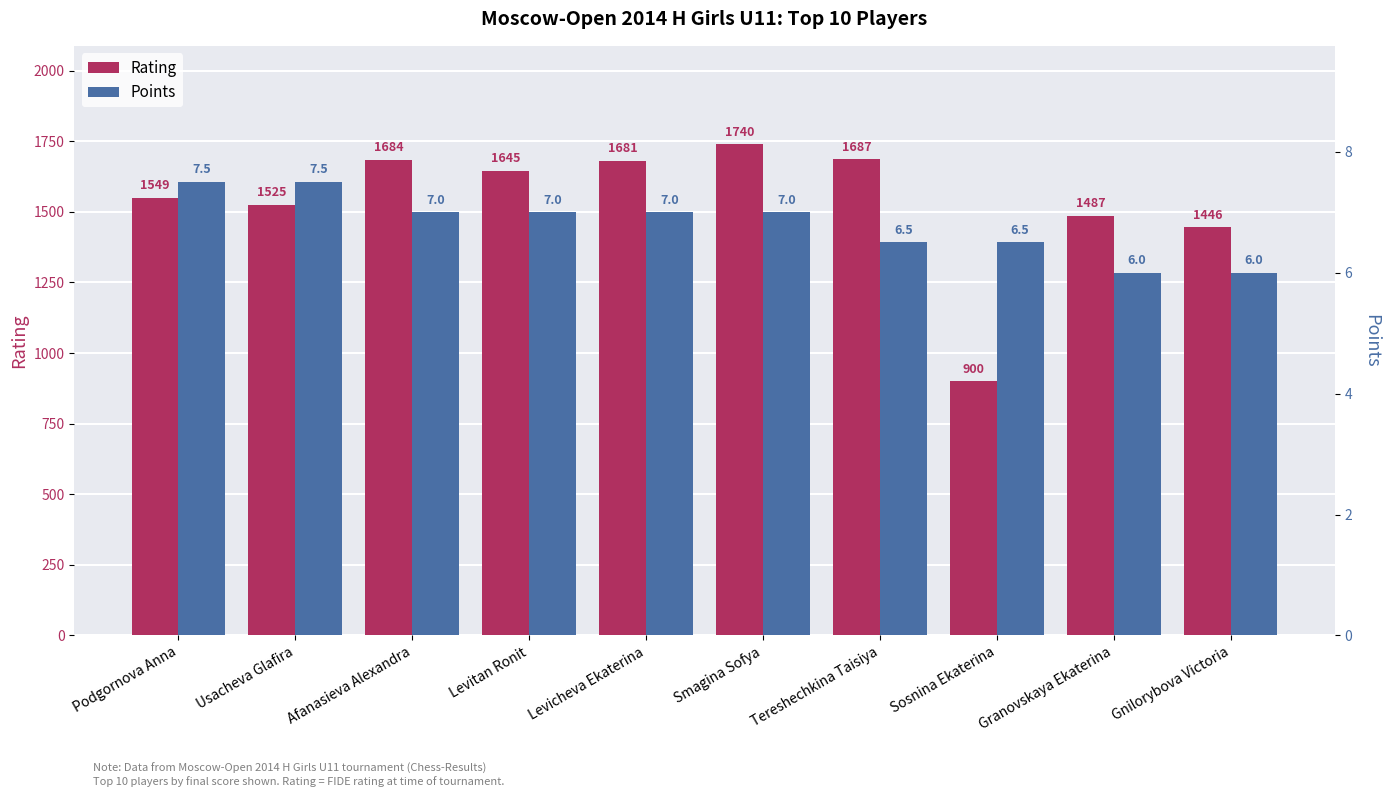

Which has a higher value, Sosnina Ekaterina or Afanasieva Alexandra?

Afanasieva Alexandra